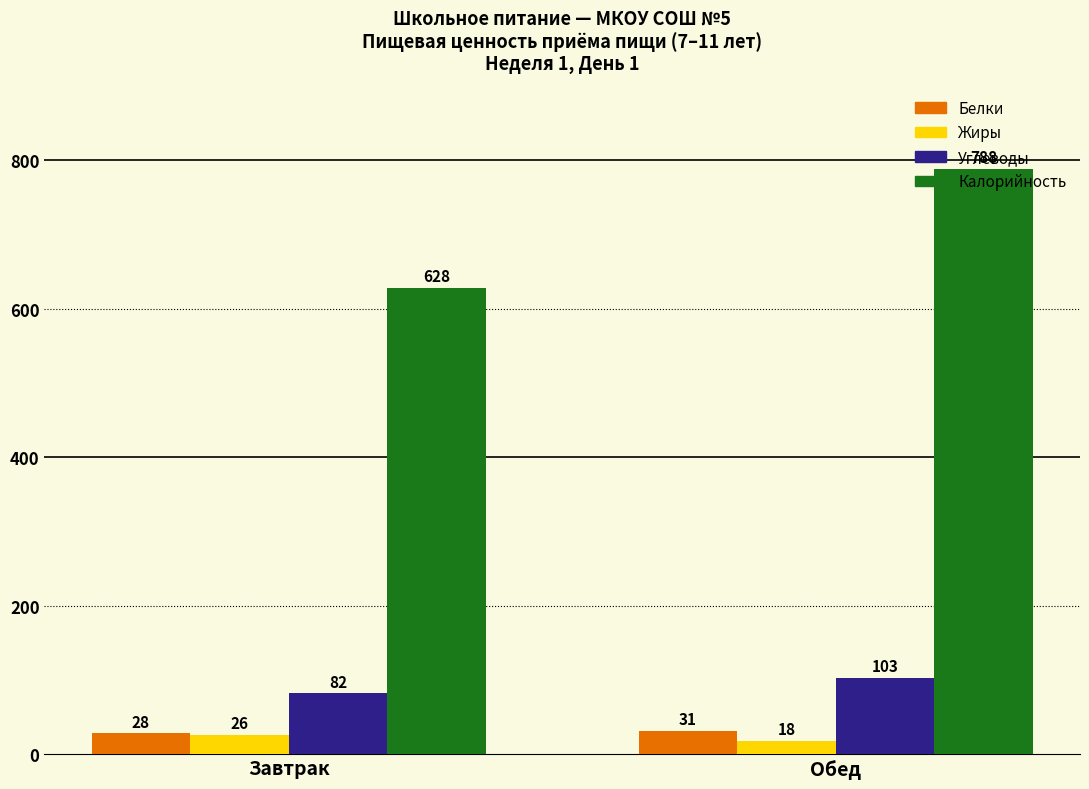

What is the difference between the highest and lowest values at Завтрак?

602